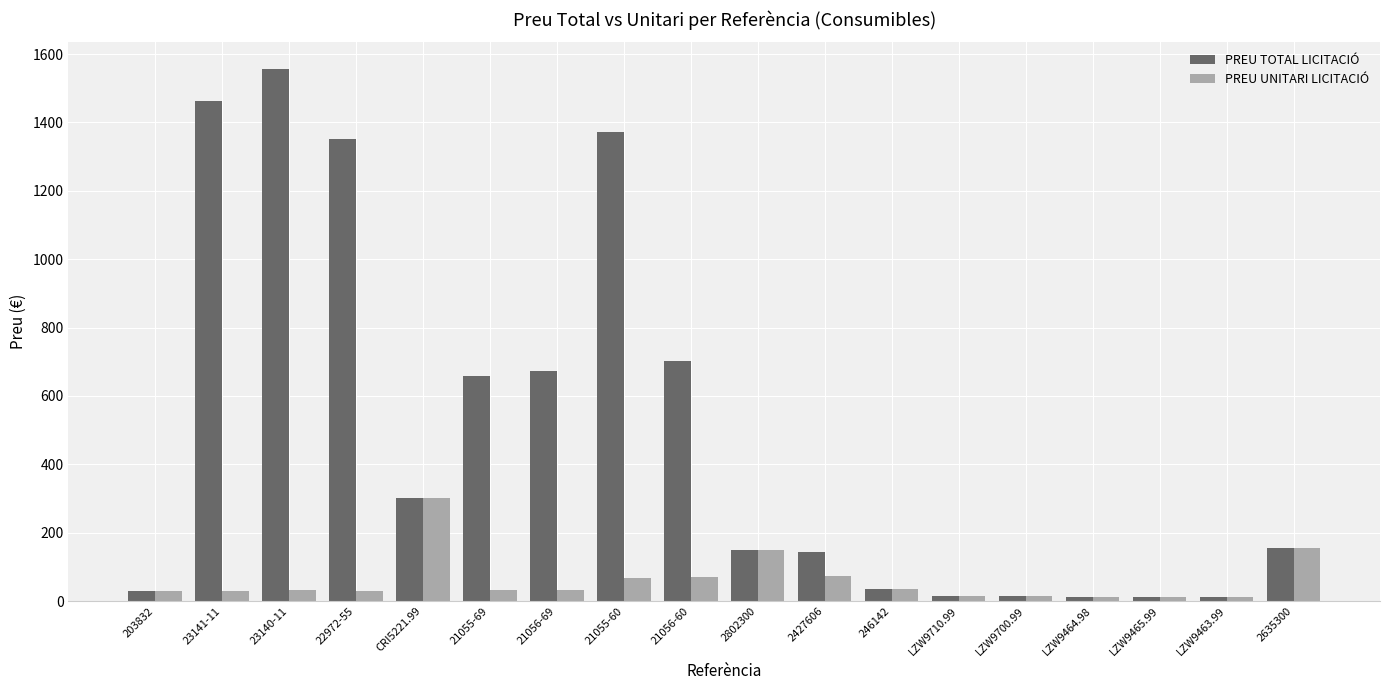

Rank the series by their maximum value, from lowest to highest.

PREU UNITARI LICITACIÓ, PREU TOTAL LICITACIÓ